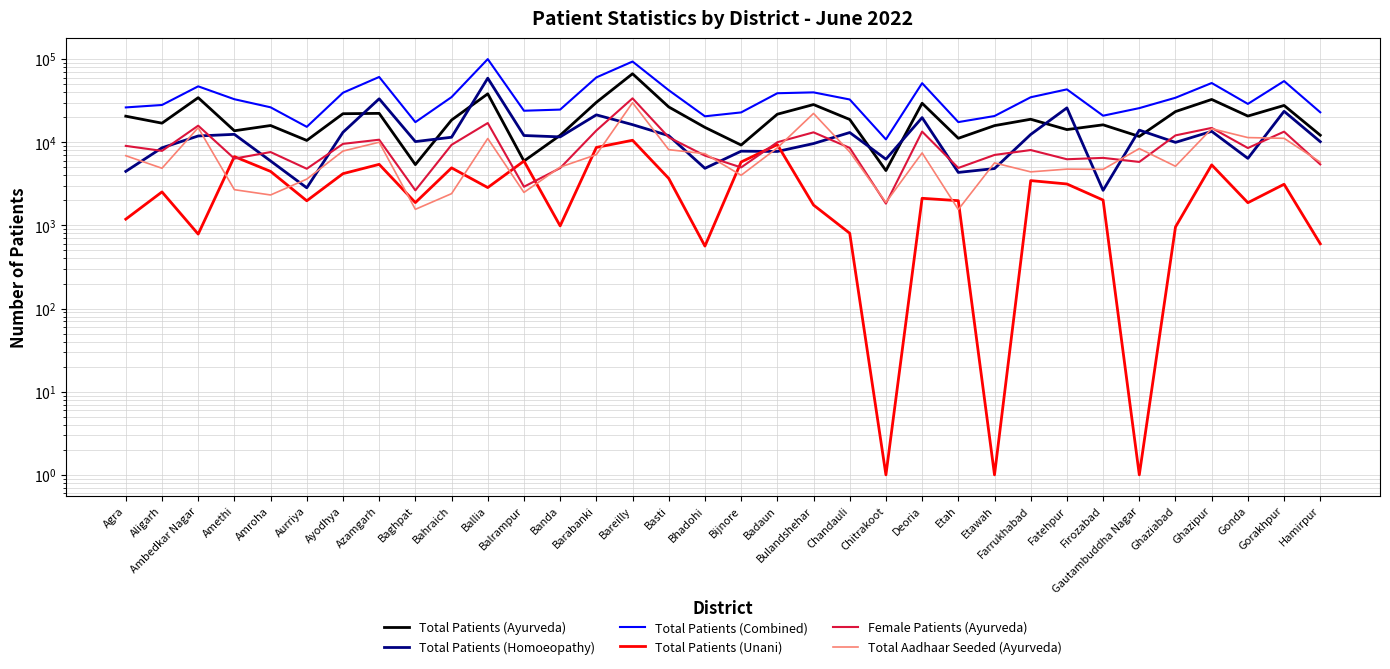

Does the chart have visible grid lines?

Yes